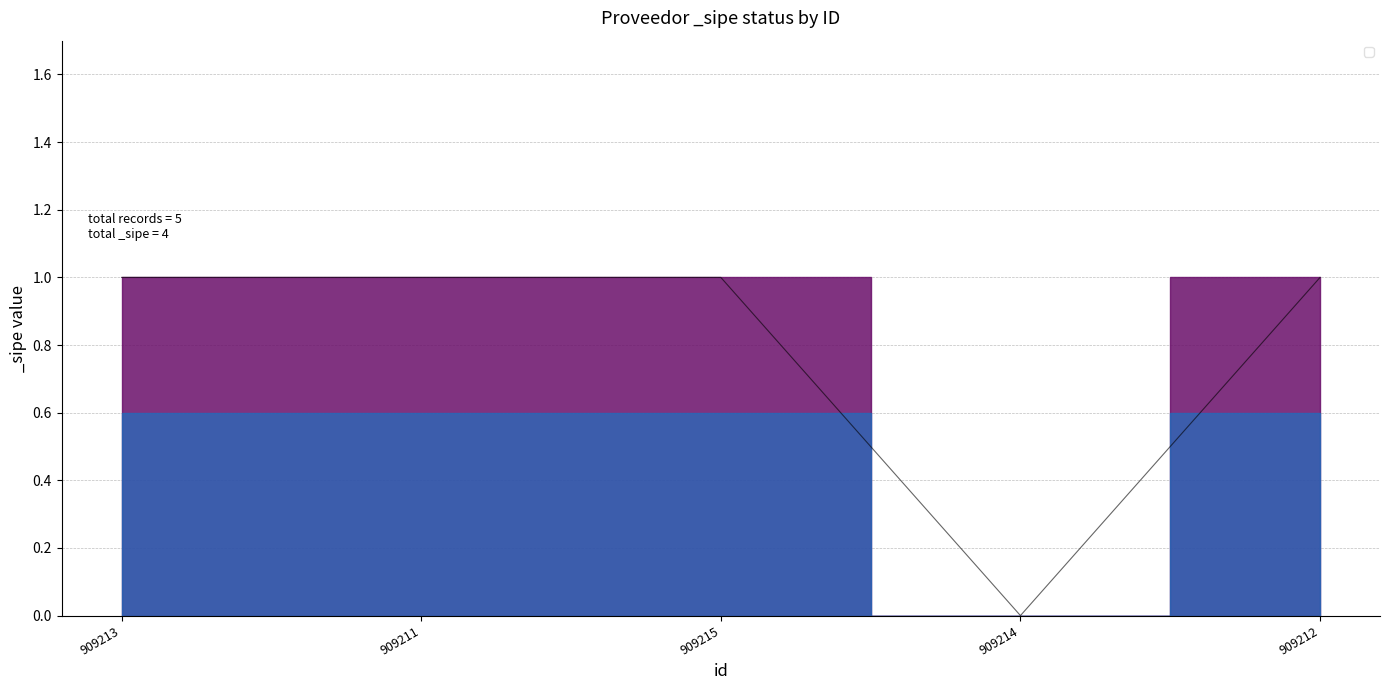

True or false: the data has more than 1 interior local peaks.

False